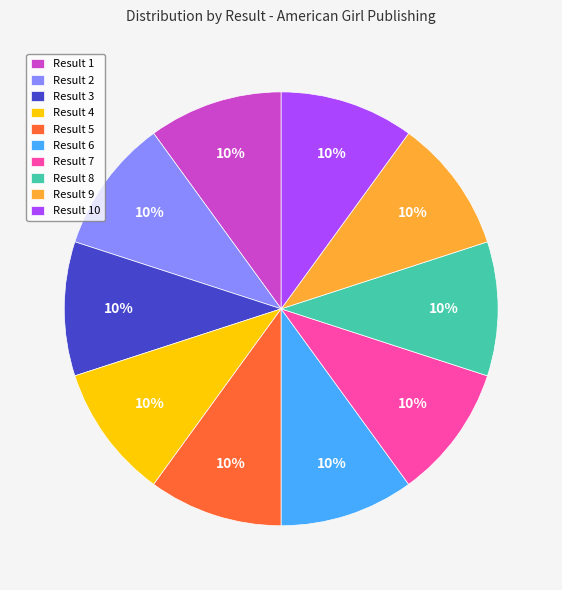

Is there any slice that represents more than half of the pie?

No